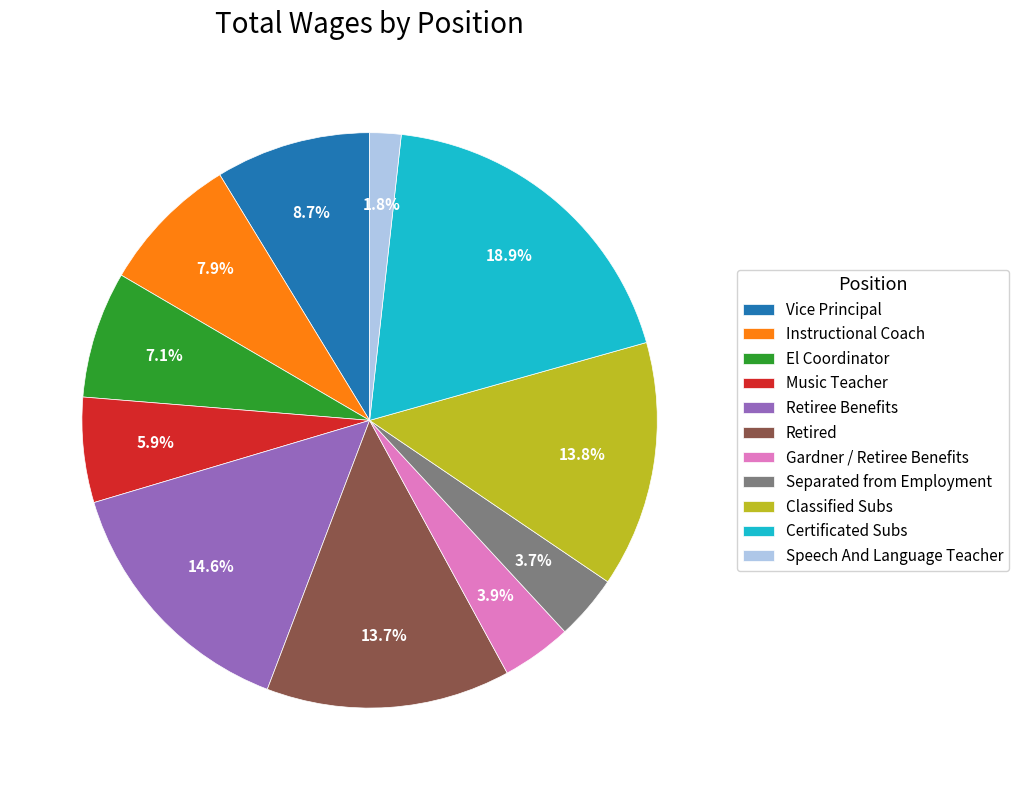

Do El Coordinator and Retired together represent more than half of the pie?

No